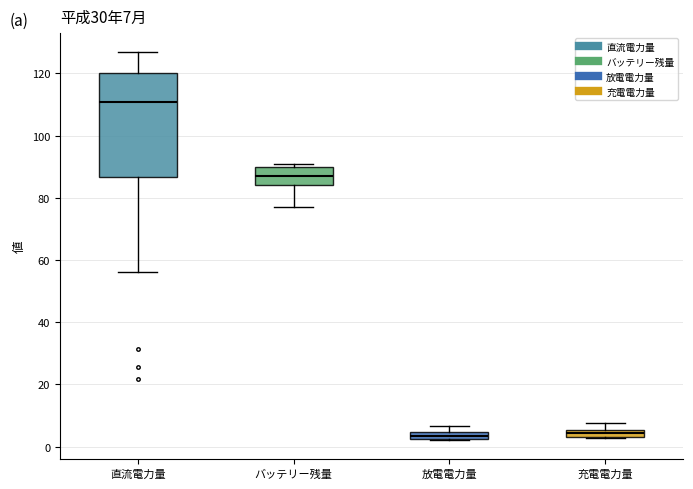

Which box is the tallest, from its lower edge to its upper edge?

直流電力量